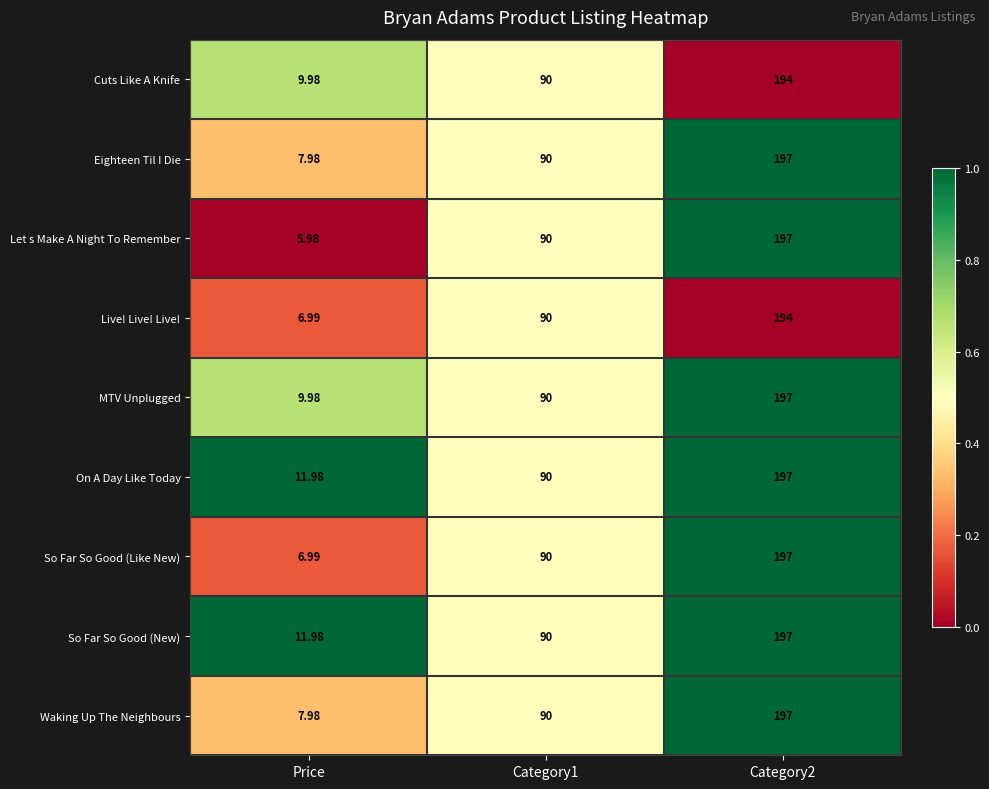

Between Price and Category1, which series saw the biggest shift?

Let s Make A Night To Remember